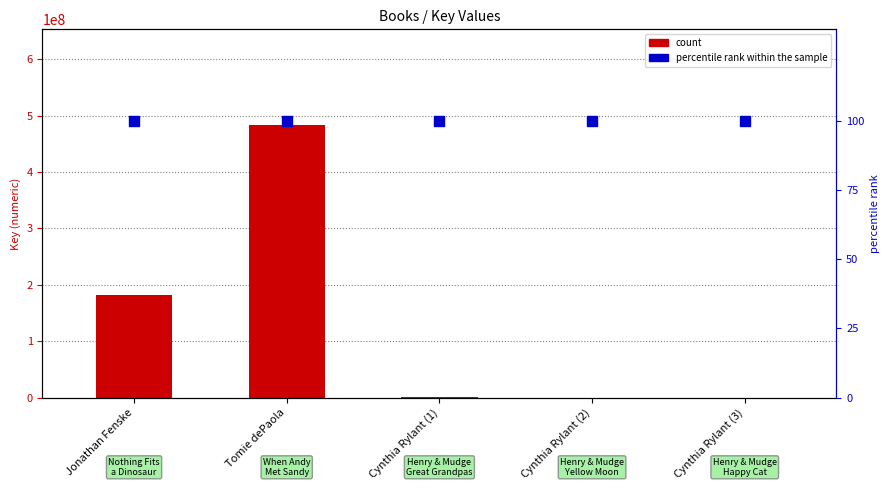

Which series reaches the minimum Y coordinate?

percentile rank within the sample